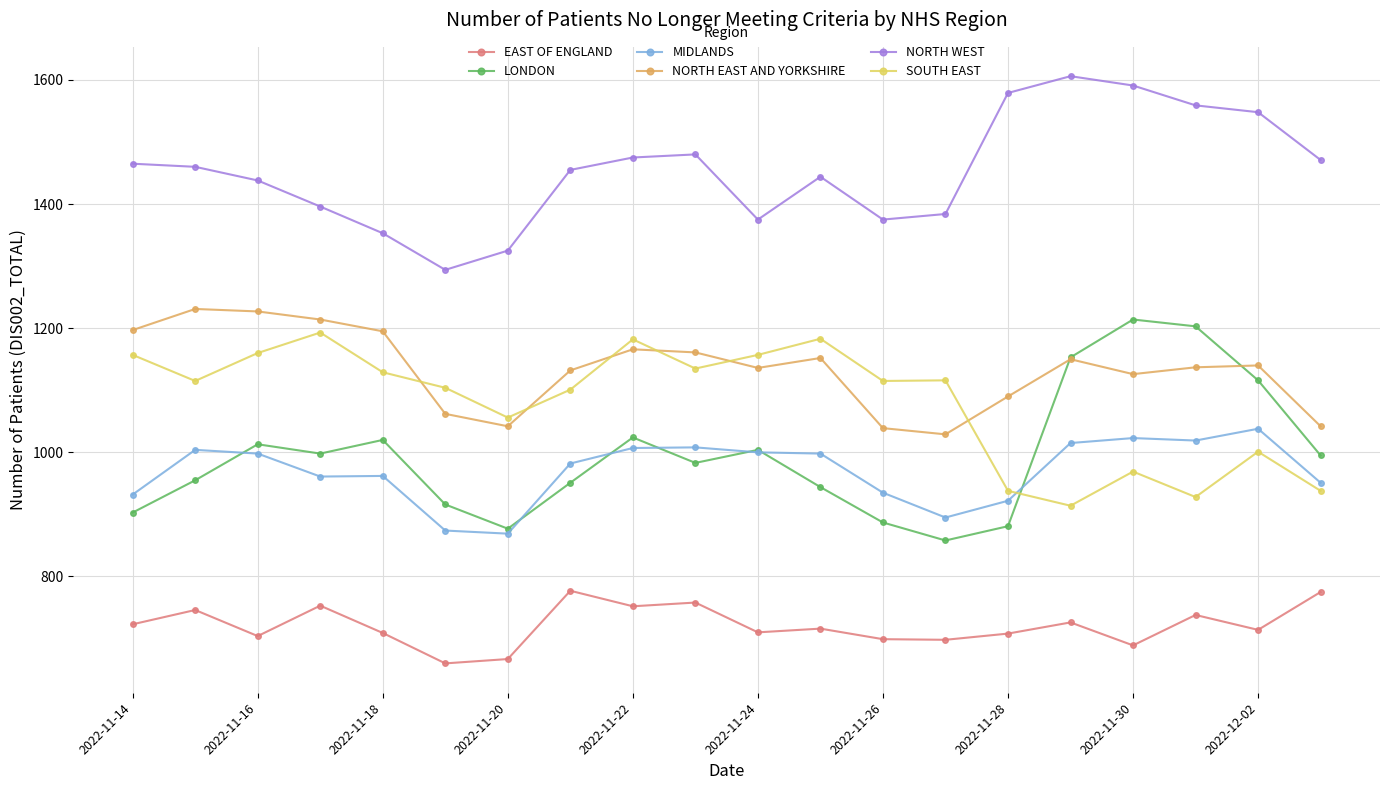

Which series has the largest total across all categories?

NORTH WEST